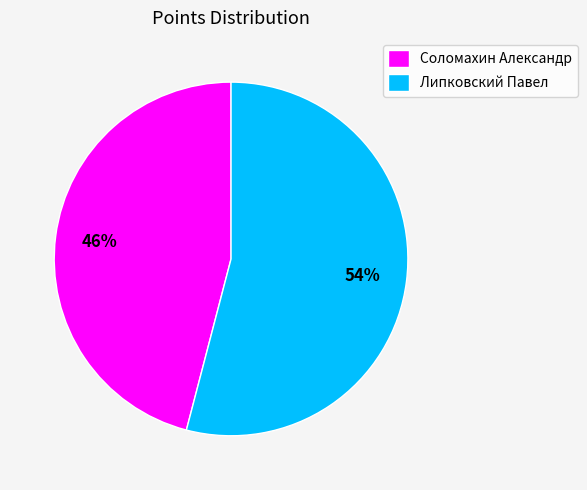

Is Липковский Павел the majority of the pie?

Yes